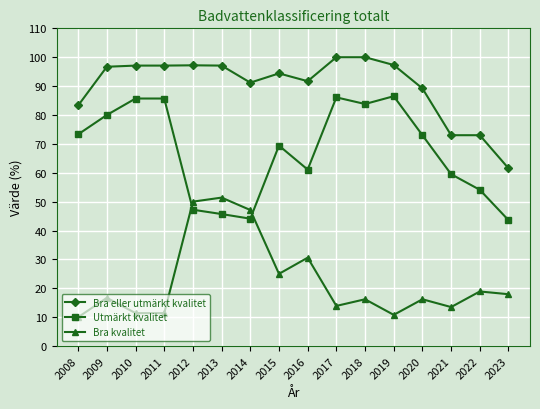

What is the value of the Utmärkt kvalitet point at the 12th from the left?

86.5